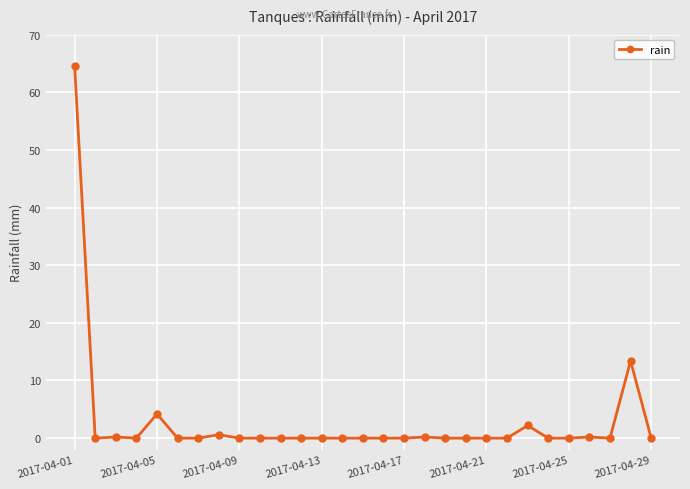

What is the sum of all values?

85.6